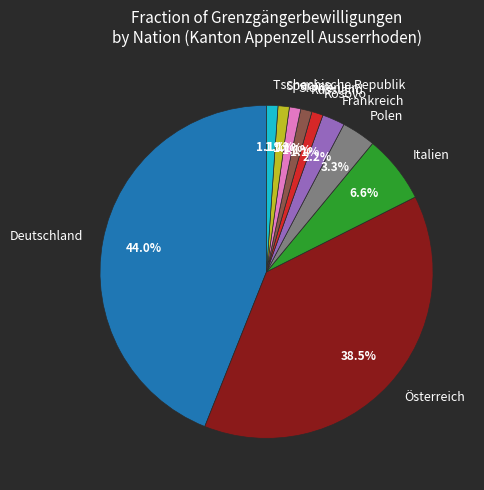

Does Österreich represent more than half of the total?

No